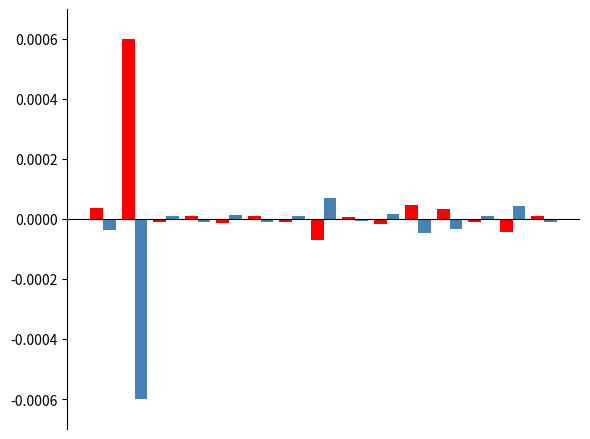

Are the bars horizontal?

No